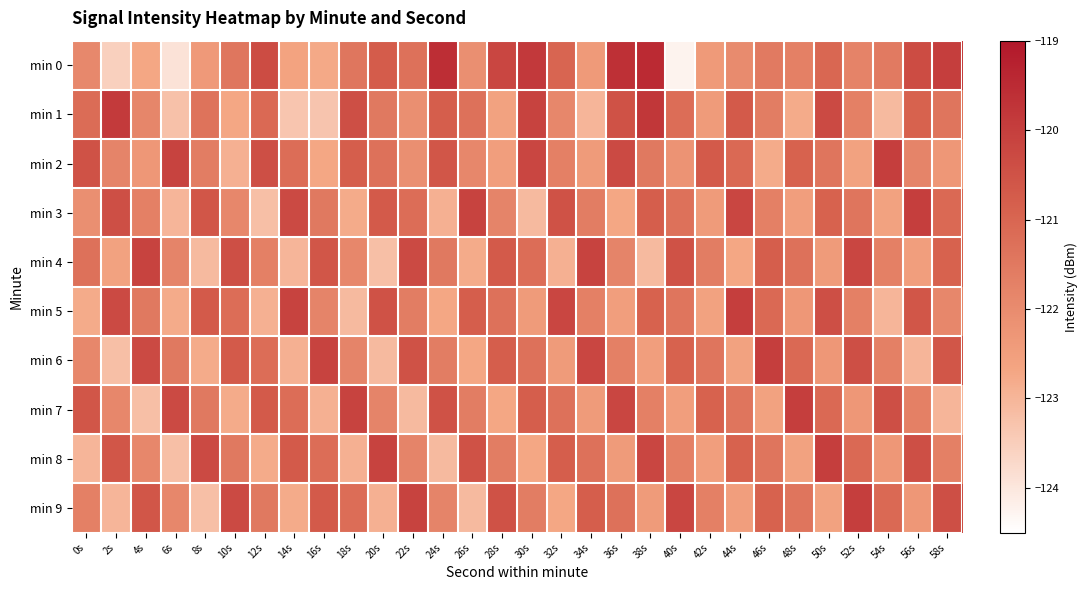

Which has a higher value, 32s or 28s?

28s